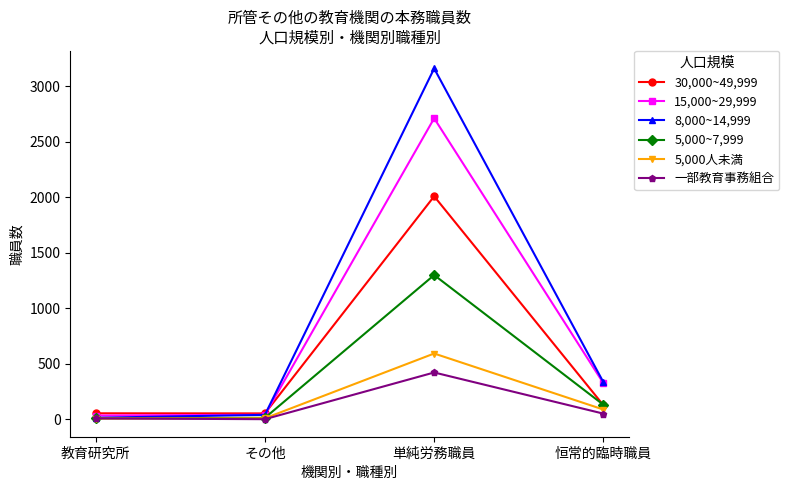

Which series has the largest range (max minus min)?

8,000~14,999